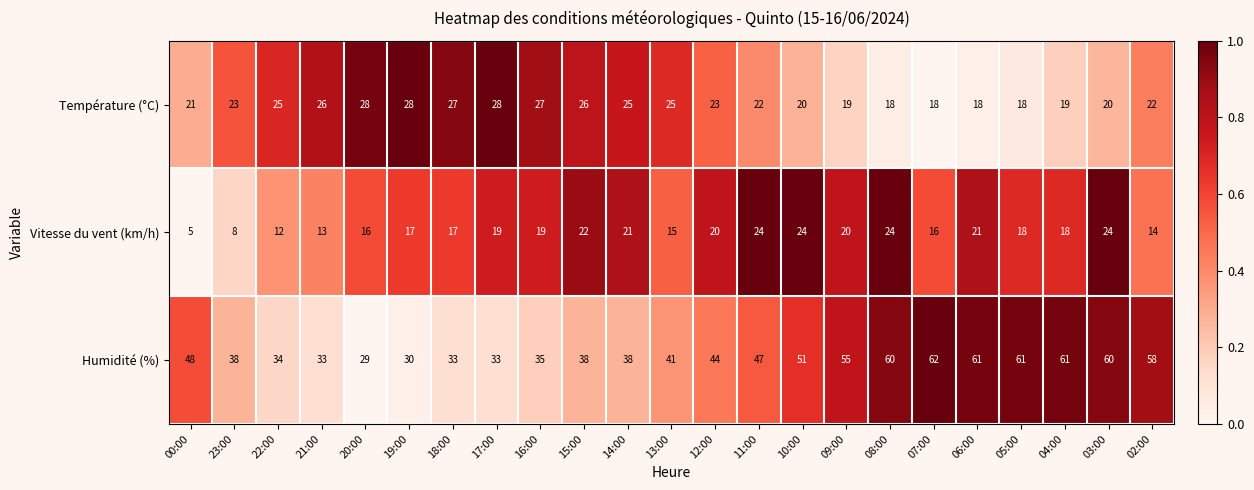

Where does the Vitesse du vent (km/h) series first go above 18?

17:00